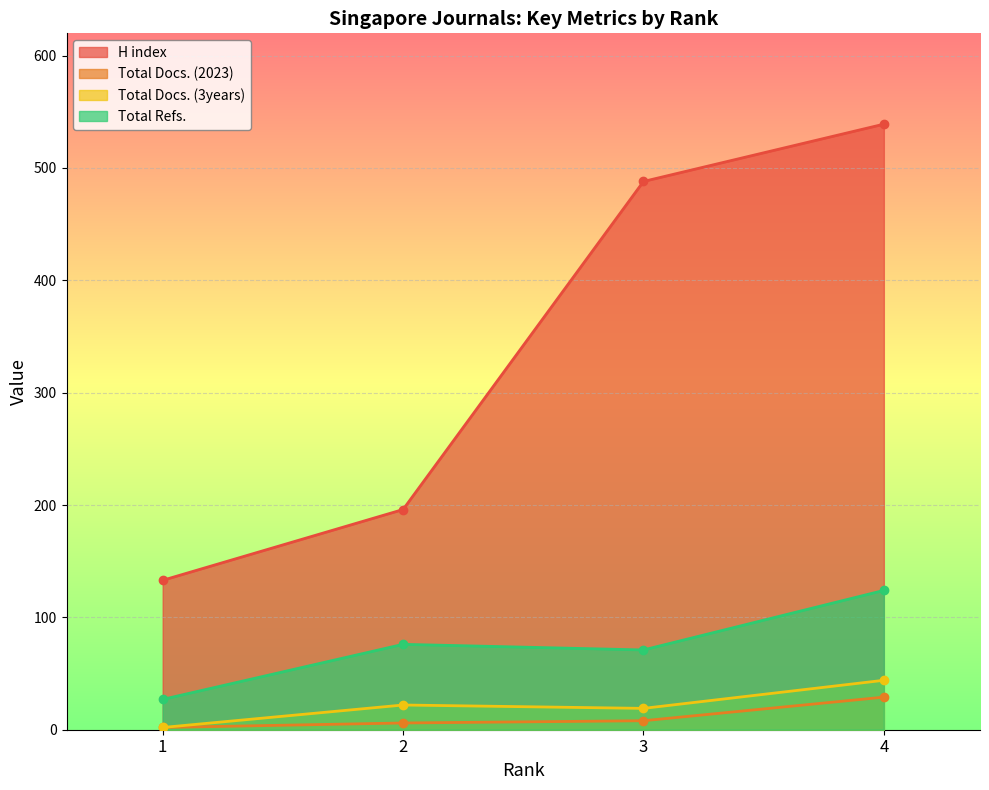

True or false: Total Docs. (2023) and Total Refs. cross at least once.

False